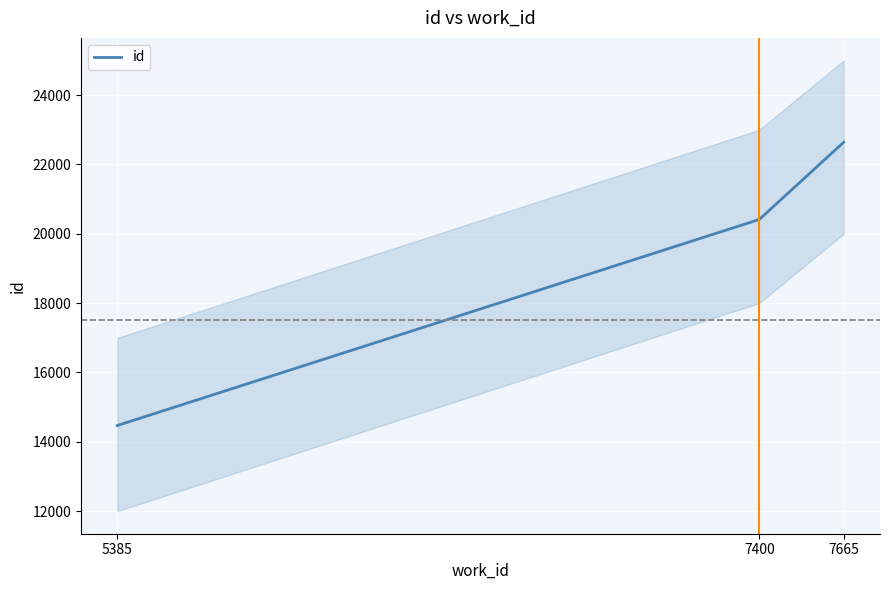

Rank the categories by value from highest to lowest.

7665, 7400, 5385